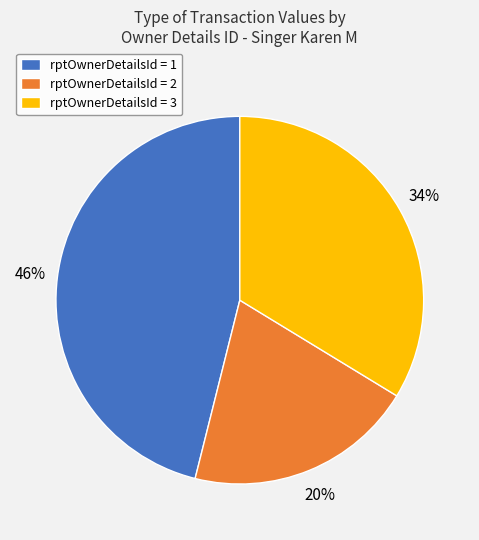

Rank the categories by value from highest to lowest.

rptOwnerDetailsId = 1, rptOwnerDetailsId = 3, rptOwnerDetailsId = 2